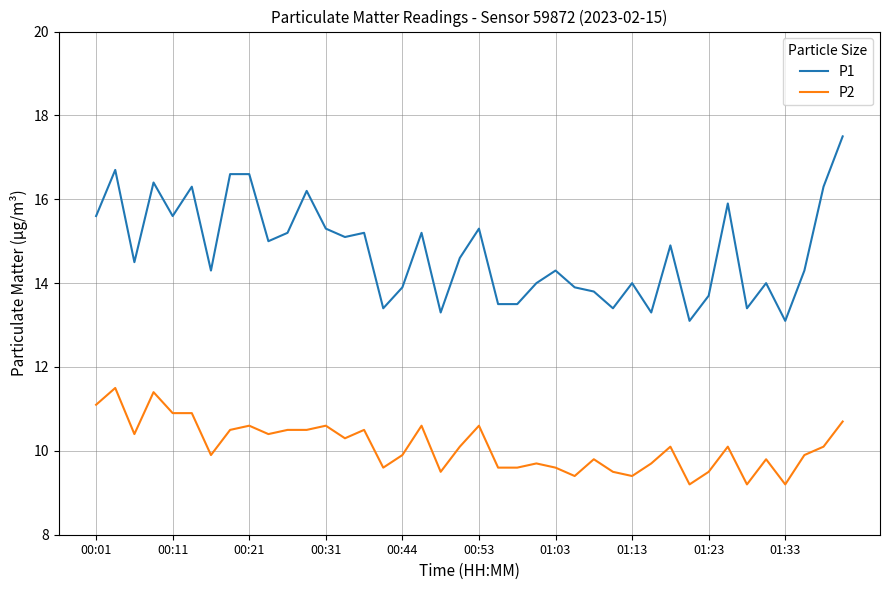

True or false: P2 and P1 intersect in this chart.

False